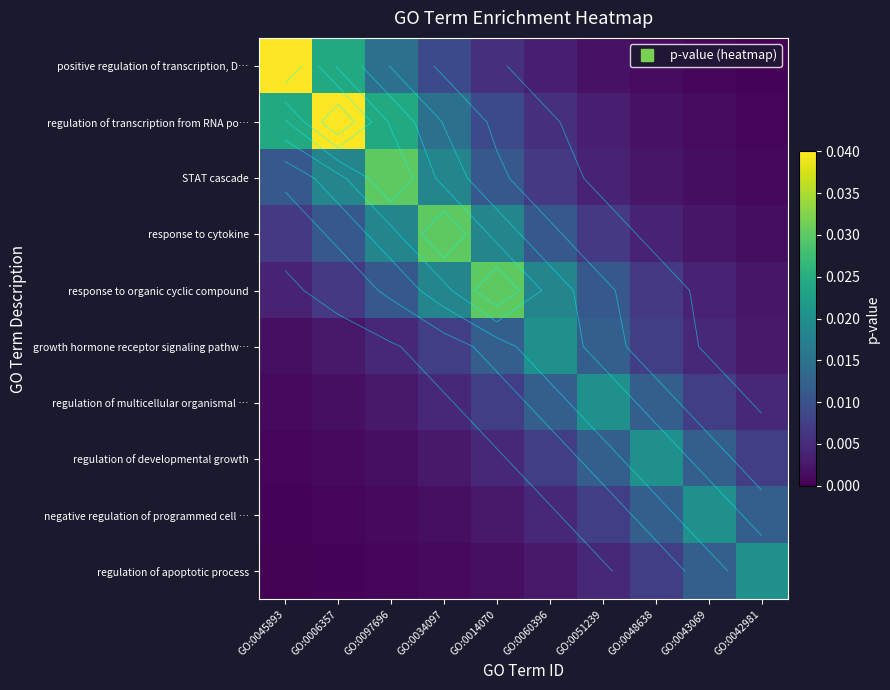

At how many categories does at least one series exceed 0?

10